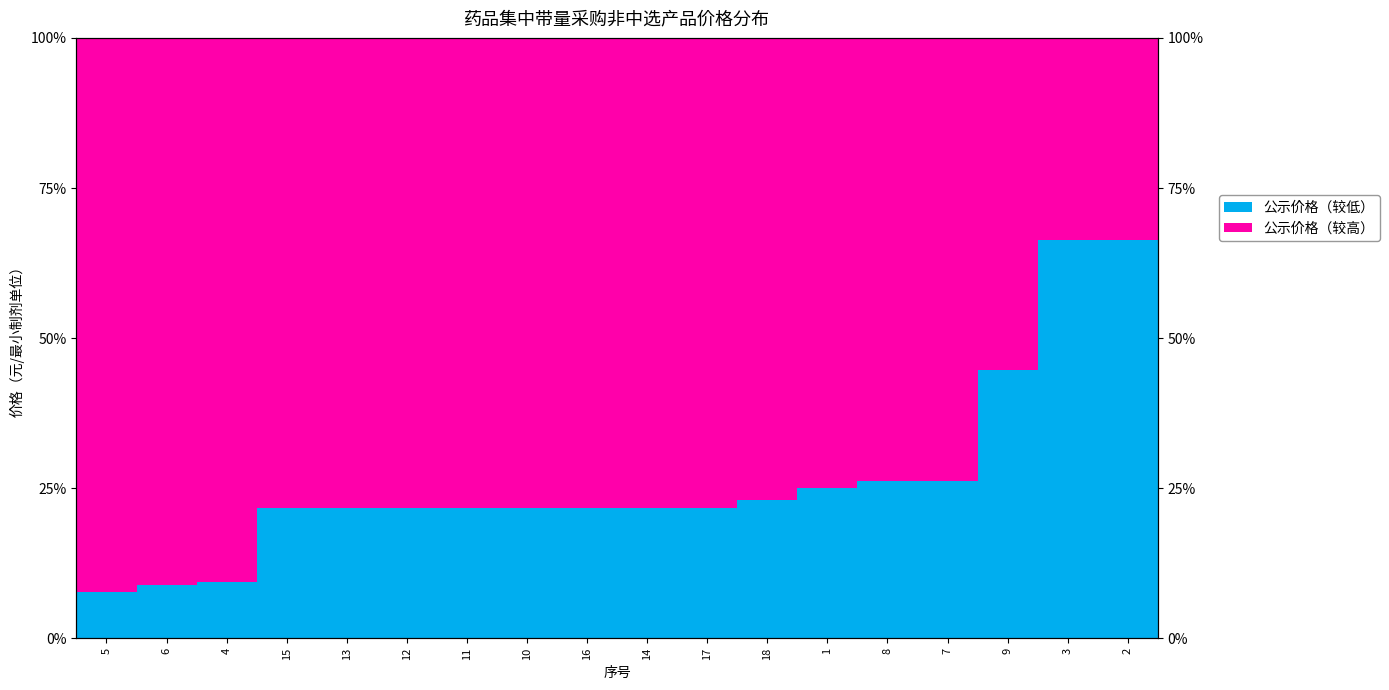

What is the difference between the maximum and minimum values in the 公示价格（较高） series?

58.6